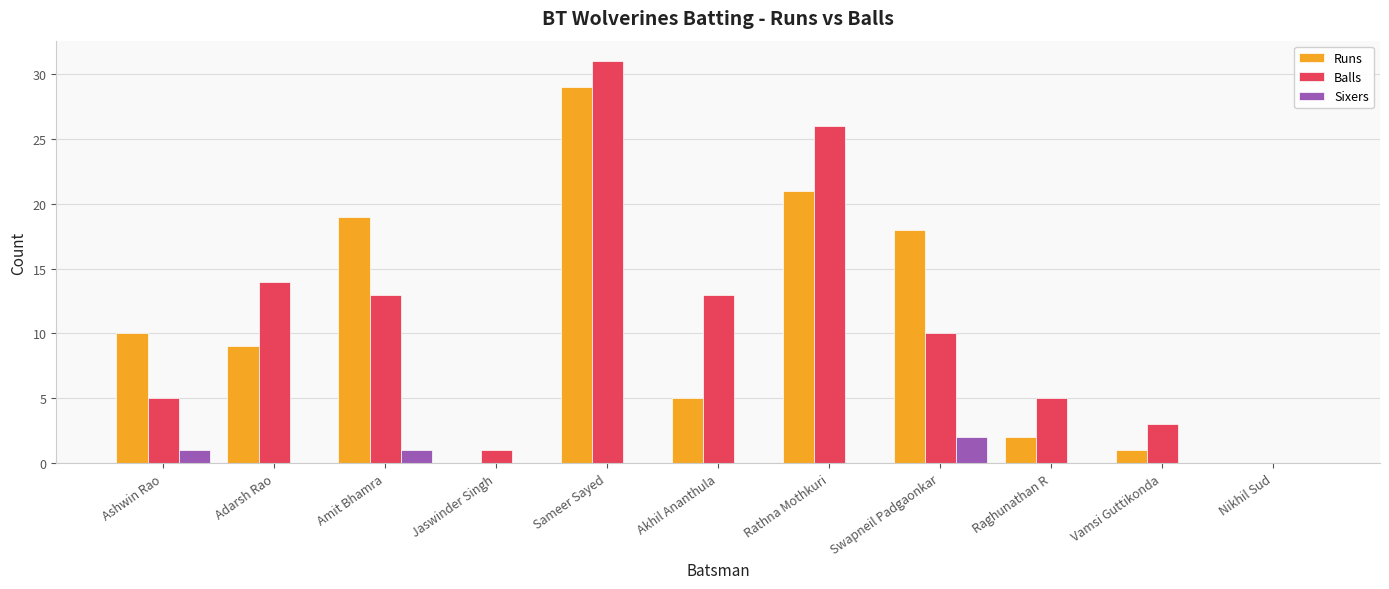

True or false: Runs has a value of -14 at Nikhil Sud.

False